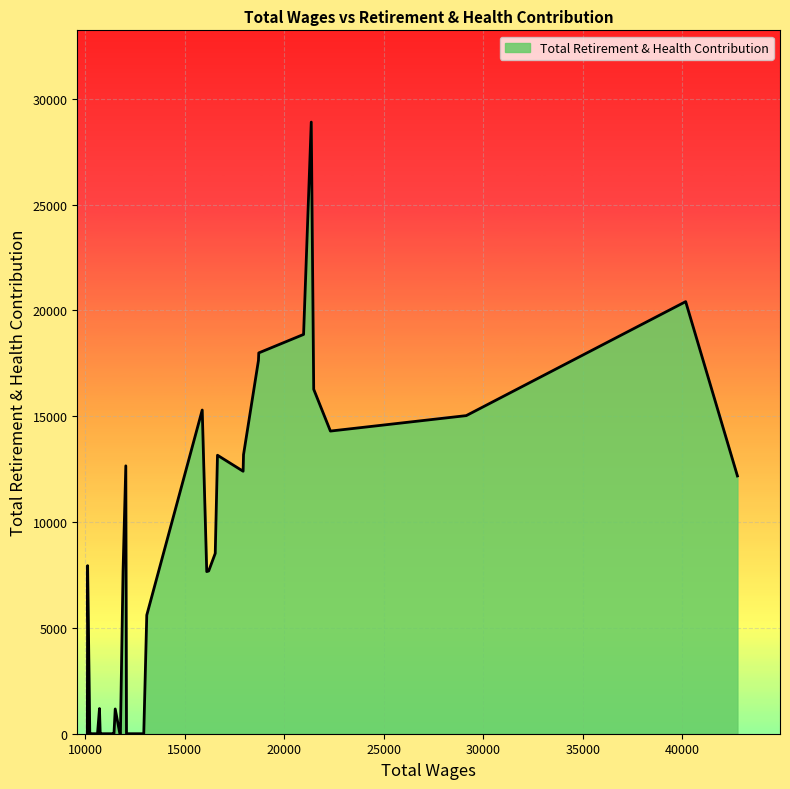

What is the difference between the maximum and minimum values?

28901